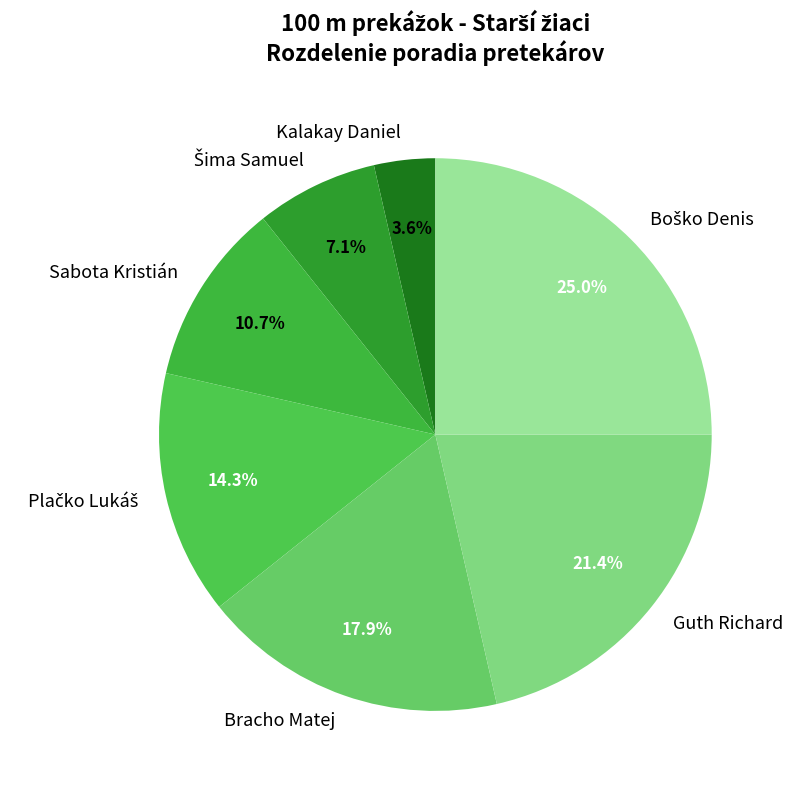

To the nearest percent, what is the average slice percentage?

14%